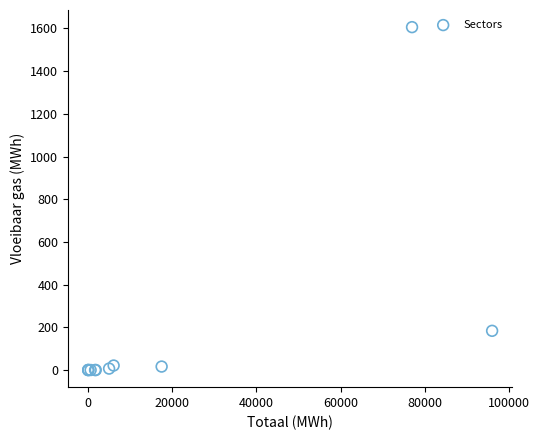

What Y value in the scatter plot is closest to 803?

183.6